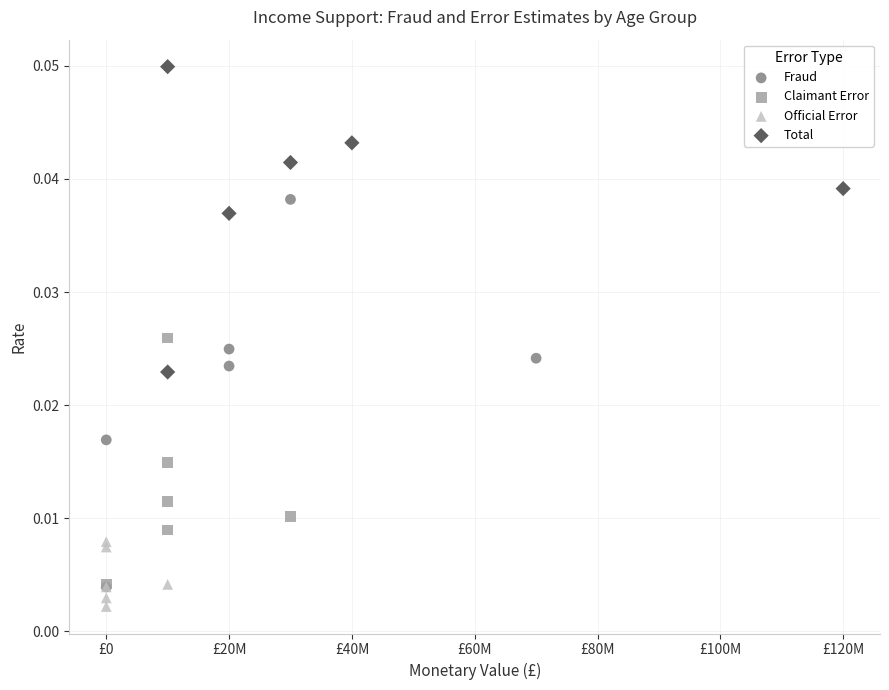

Which series reaches the maximum Y coordinate?

Total